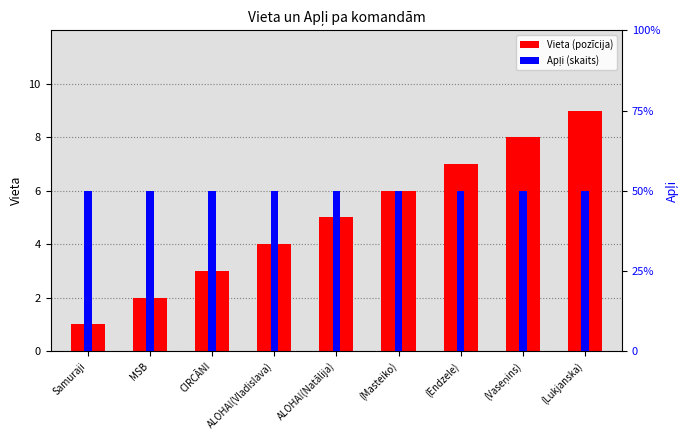

What is the maximum value for Vieta?

9